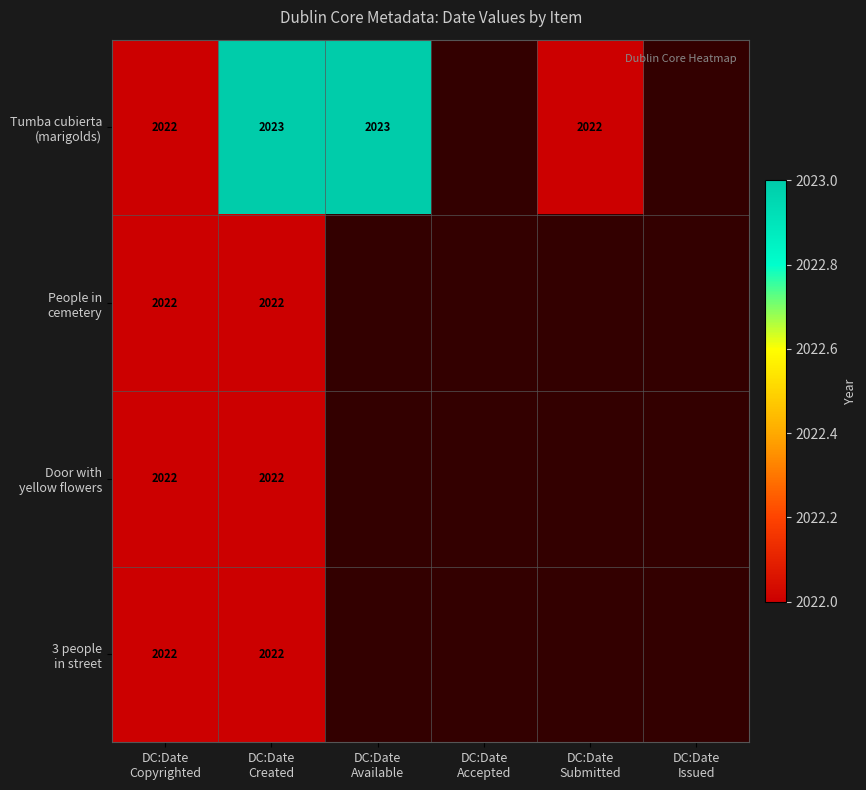

Is the value of Tumba cubierta (marigolds) at DC:Date Accepted greater than the value of 3 people in street at DC:Date Issued?

No